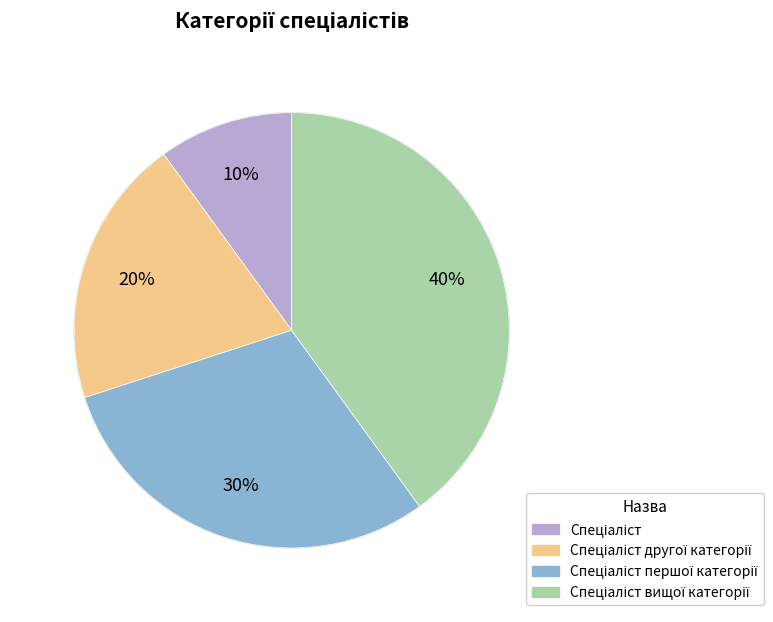

To the nearest percent, what is the average slice percentage?

25%